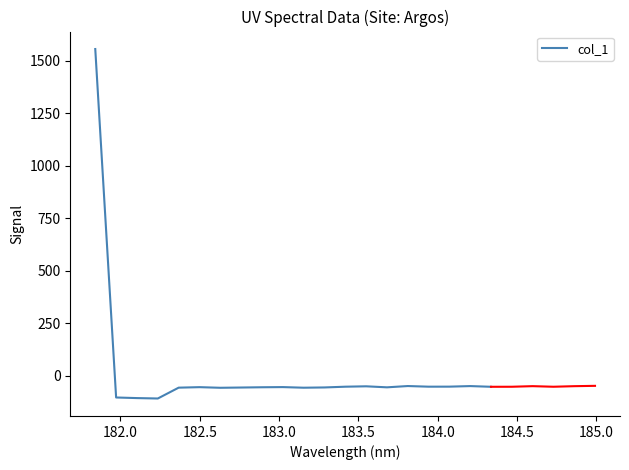

What is the highest value of the col_1 series?

1554.8